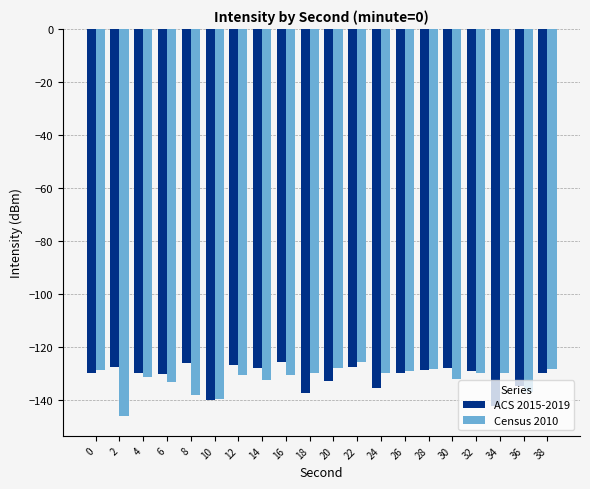

What value does the Census 2010 series have at 36?

-137.1